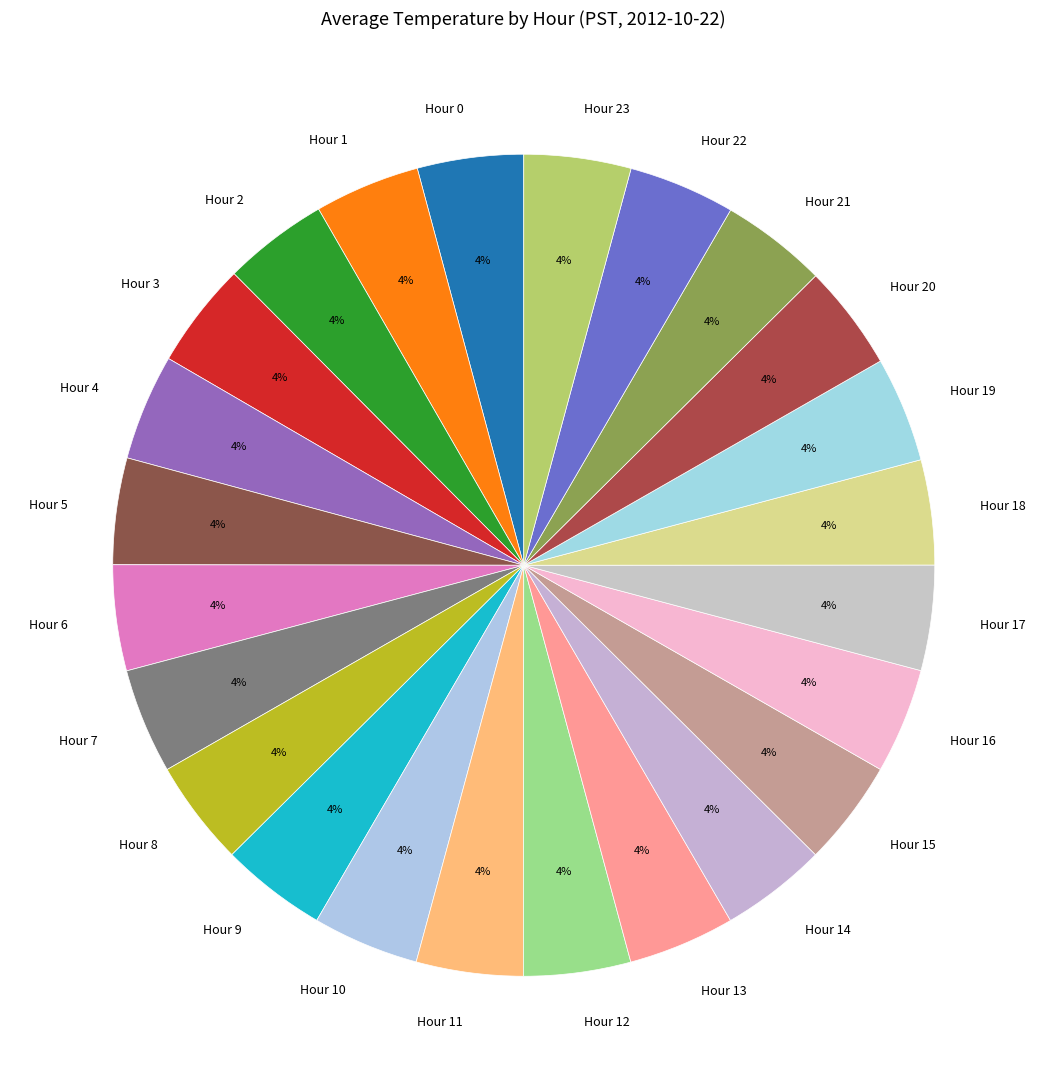

To the nearest percent, what is the average slice percentage?

4%